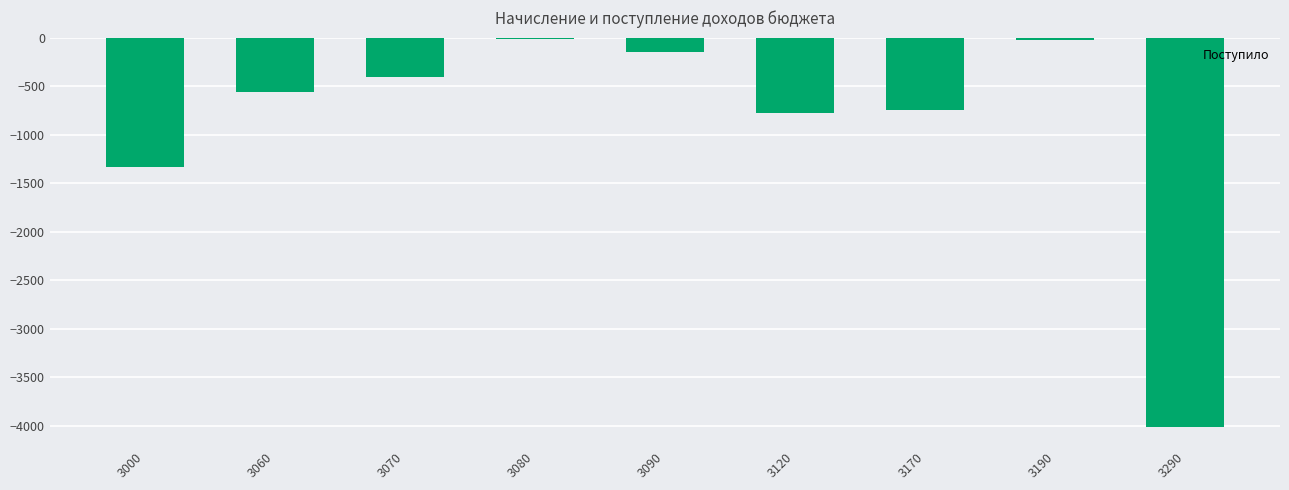

What is the maximum value shown in the chart?

-12